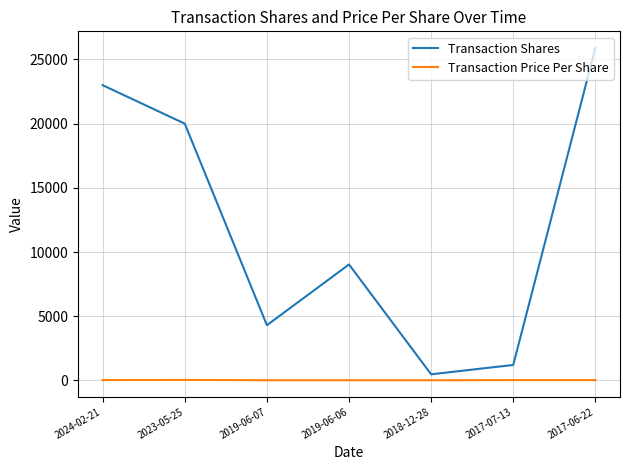

Between 2018-12-28 and 2017-06-22, which series saw the biggest shift?

Transaction Shares